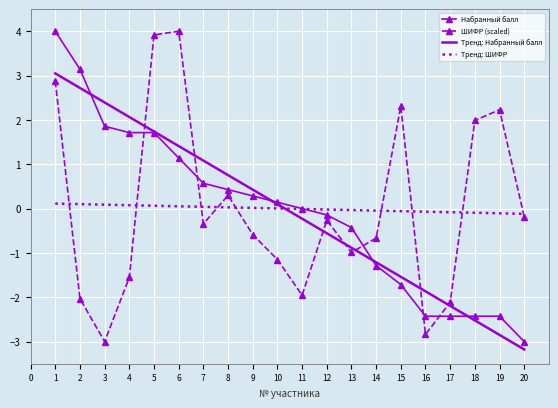

Which series ends up on top after the final intersection of Тренд: Набранный балл and ШИФР (scaled)?

ШИФР (scaled)